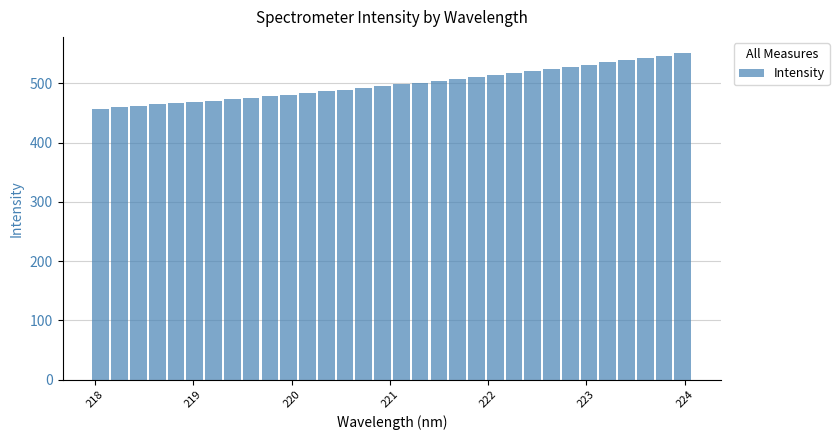

What is the value of the 25th bar from the left?

524.2